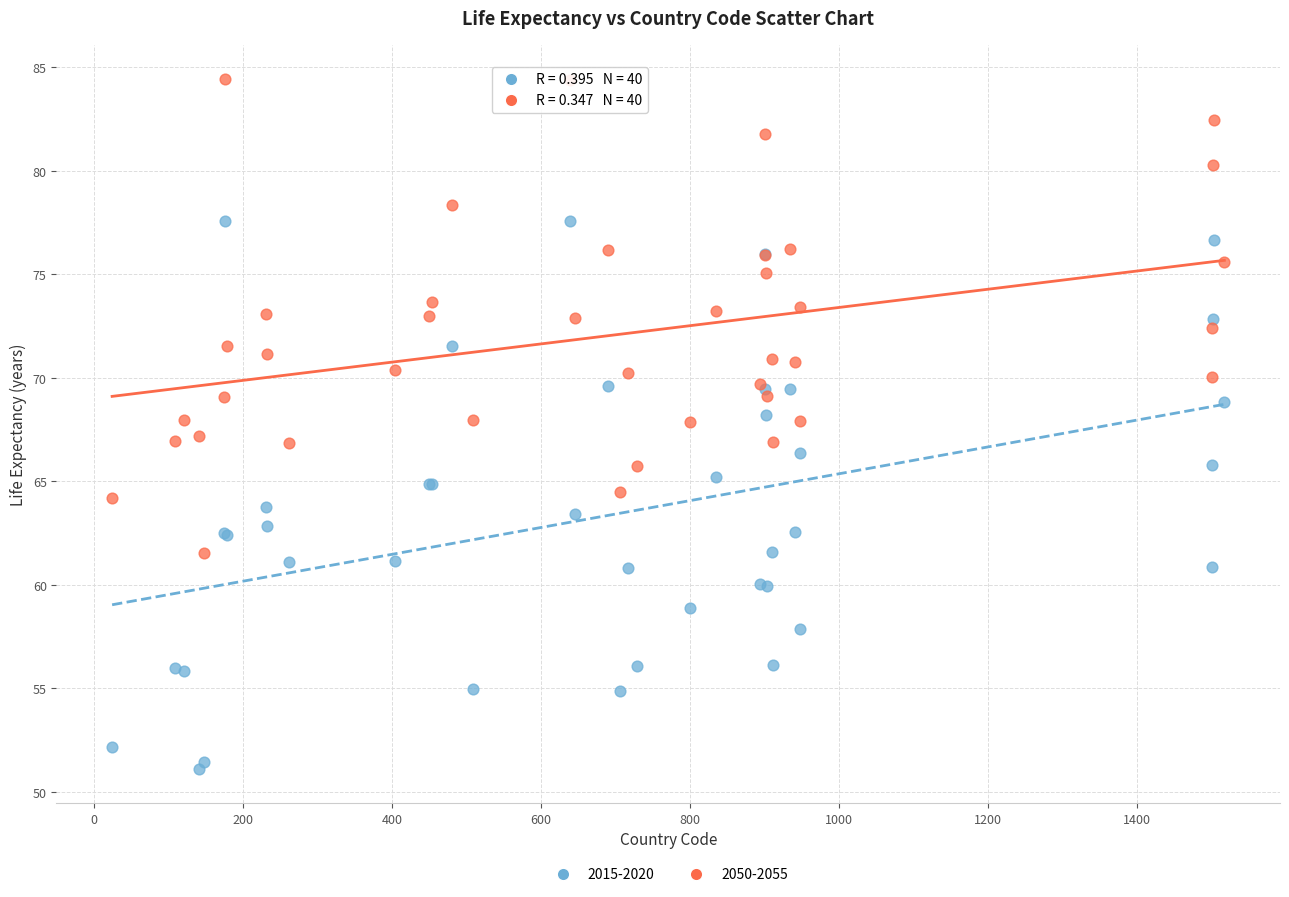

Which series reaches the minimum Y coordinate?

2015-2020